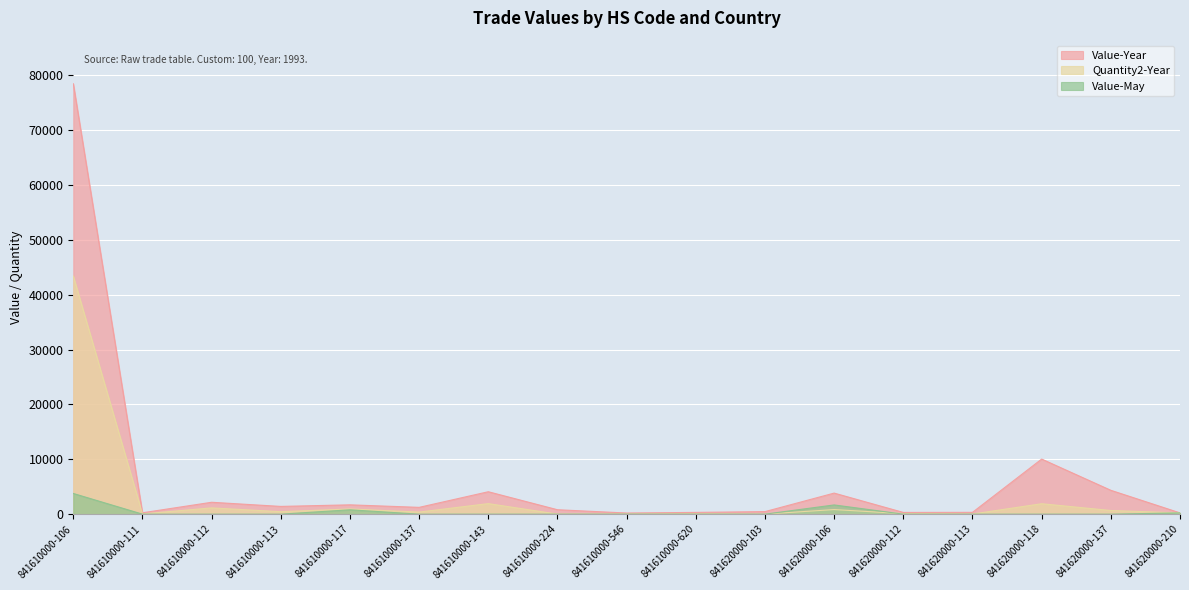

What are all the series names shown in the legend?

Value-Year, Quantity2-Year, Value-May